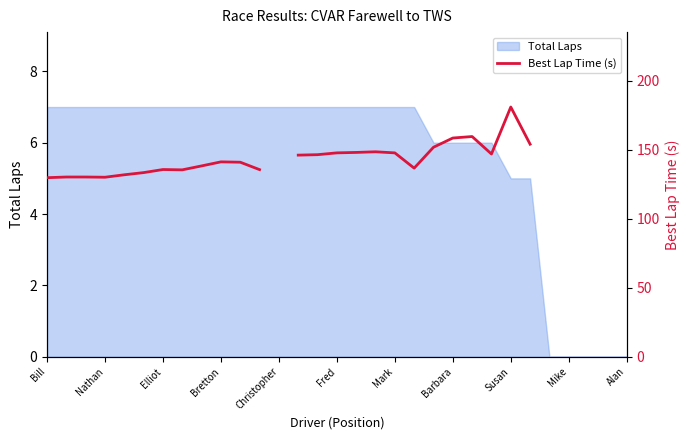

Count the number of values greater than 146.

12